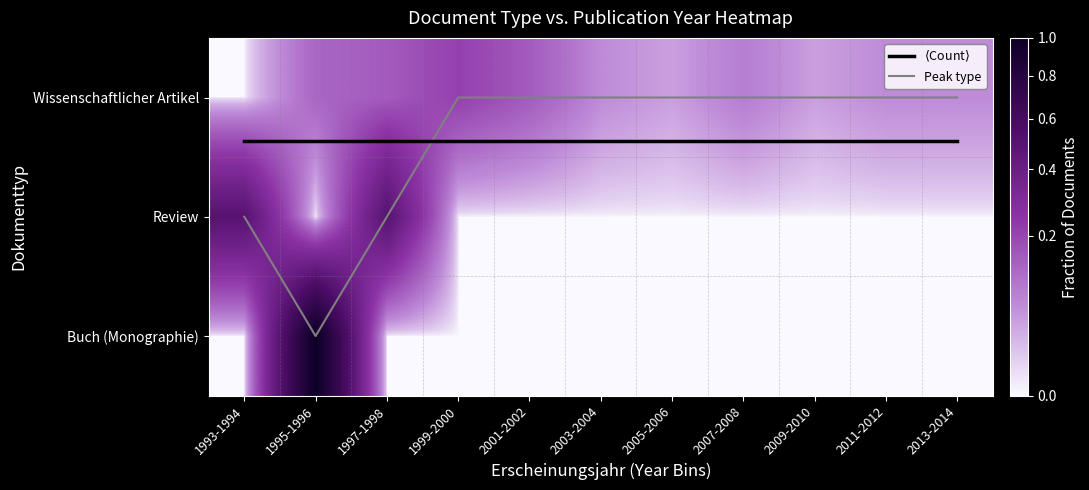

True or false: Review has a value of -0.2 at 1999-2000.

False